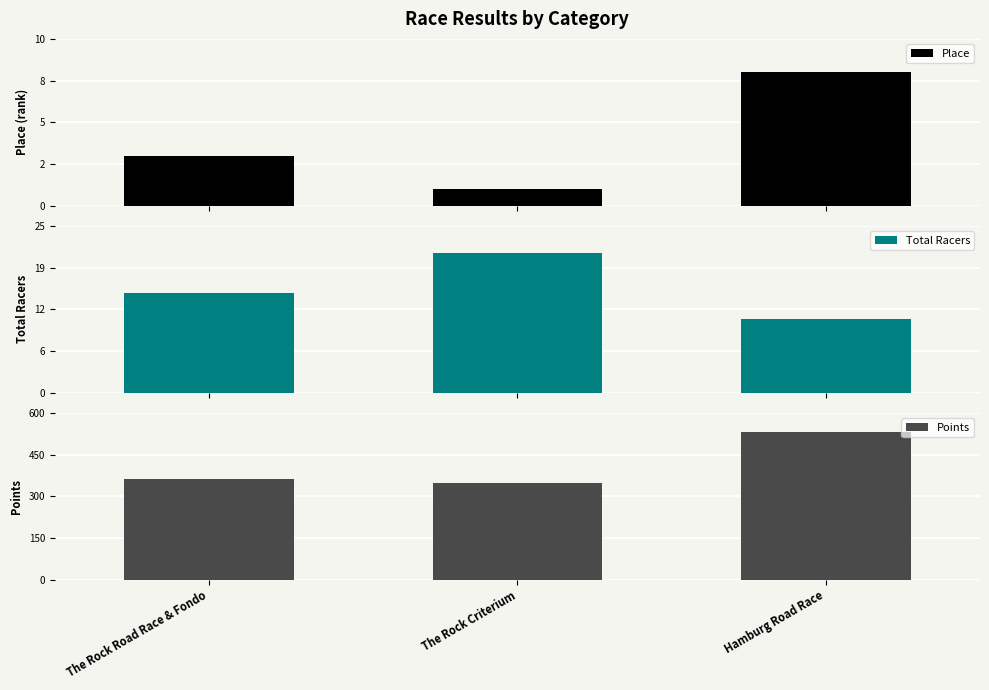

What is the sum of all Points values?

1245.9